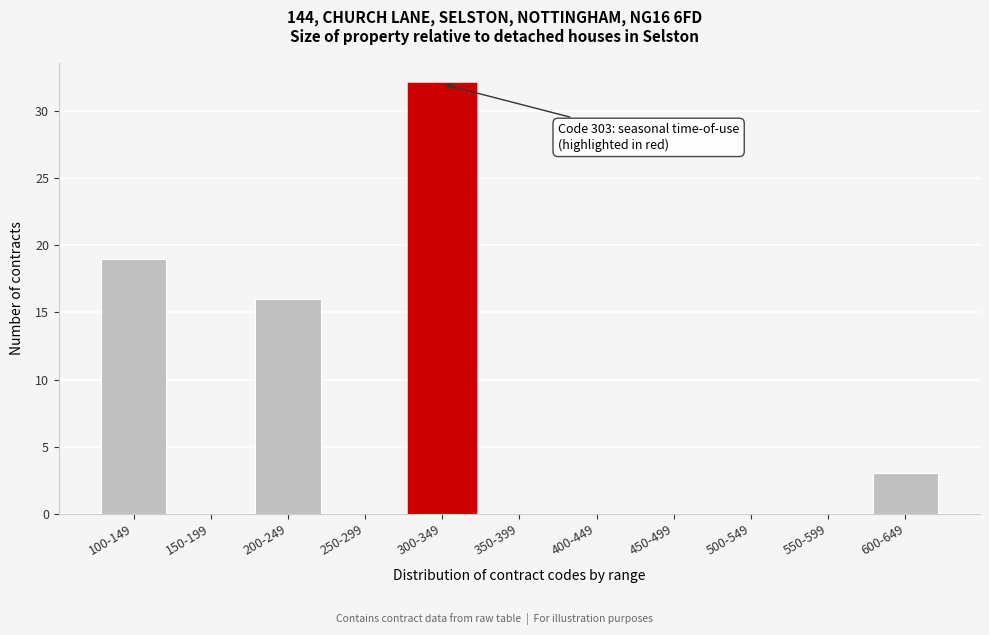

Reading right to left, extract all data points from this chart.

600-649=3	550-599=0	500-549=0	450-499=0	400-449=0	350-399=0	300-349=32	250-299=0	200-249=16	150-199=0	100-149=19